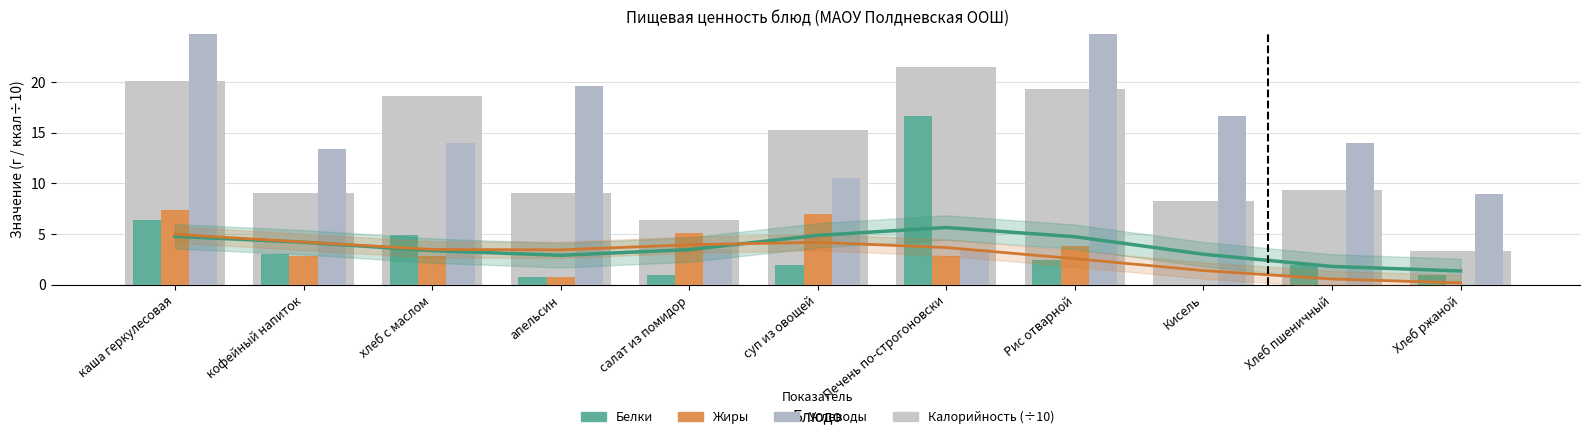

What is the value of the Калорийность (÷10) bar at the 6th from the left?

15.2